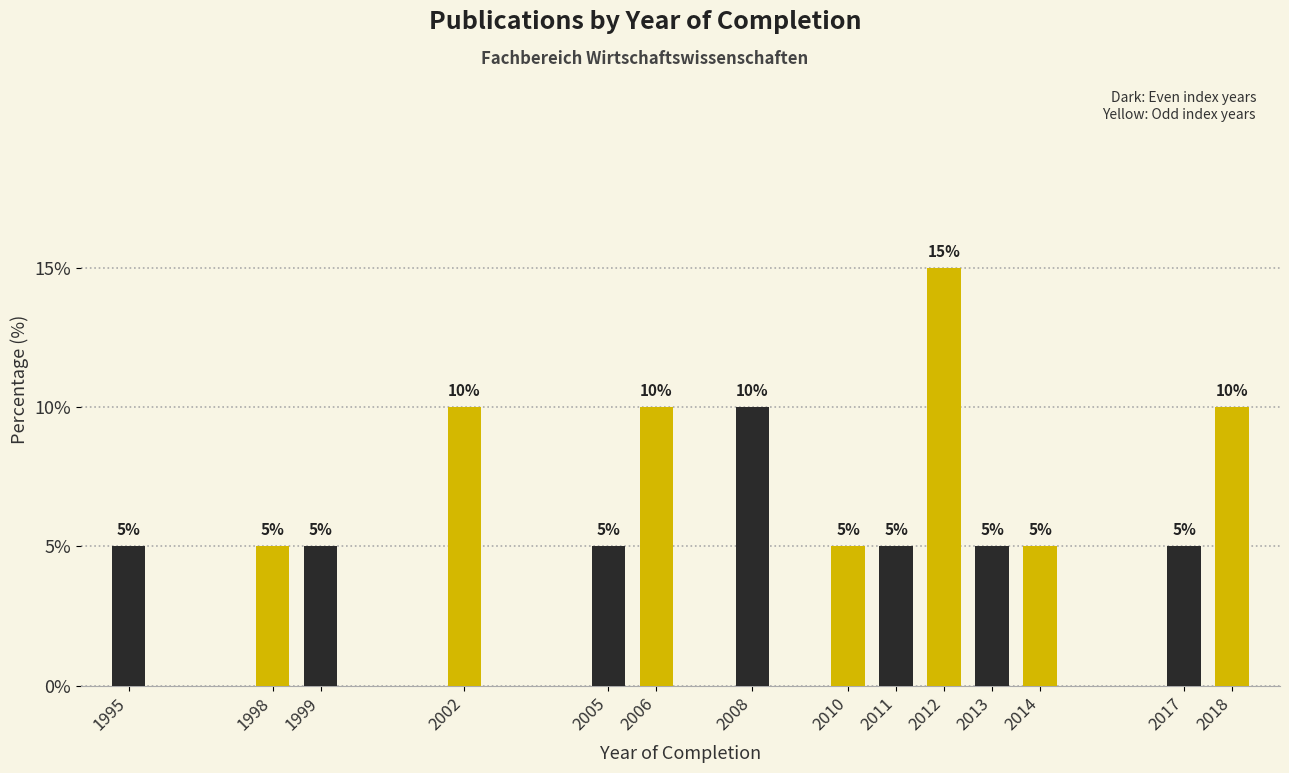

Reading left to right, transcribe all the data shown in this chart.

1995=5	1998=5	1999=5	2002=10	2005=5	2006=10	2008=10	2010=5	2011=5	2012=15	2013=5	2014=5	2017=5	2018=10